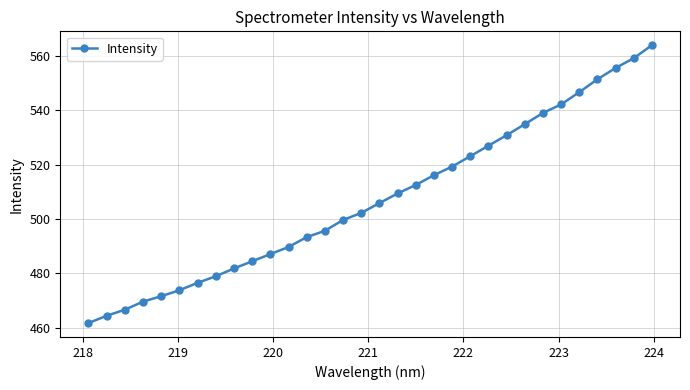

How many categories are shown in the chart?

32